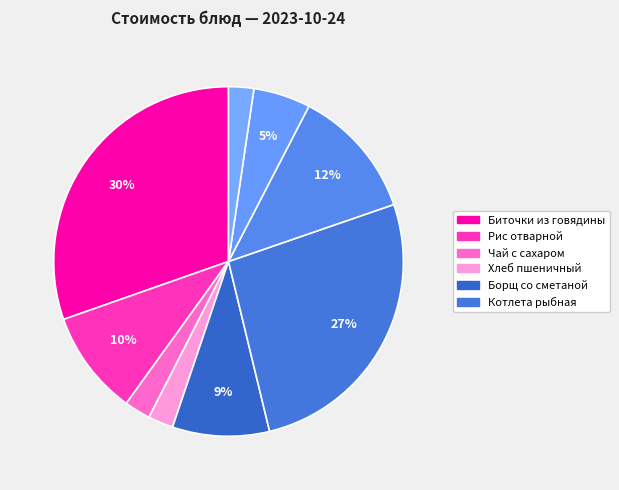

How many segments does this pie chart have?

9